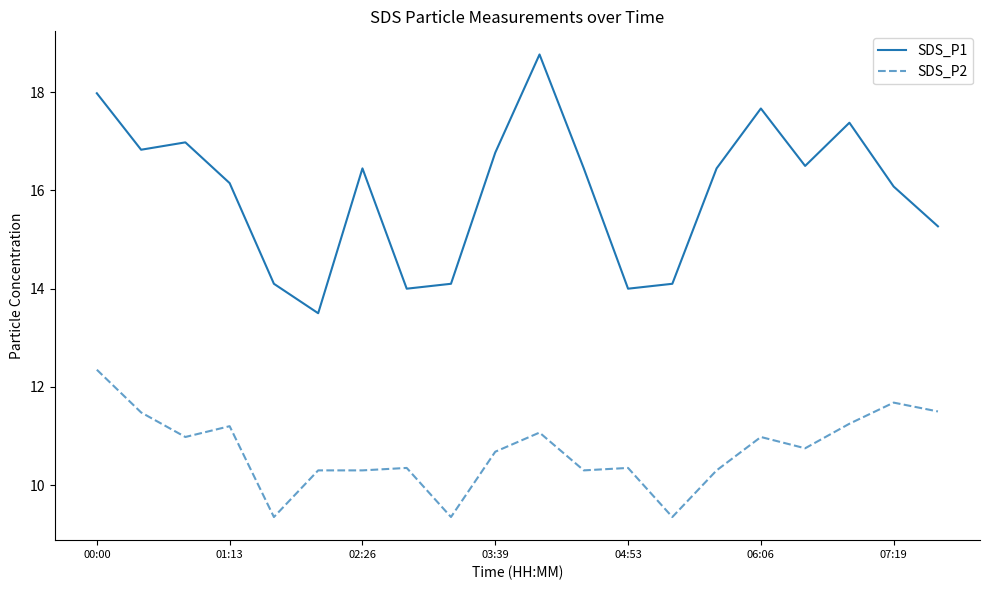

How many interior local valleys does the SDS_P1 series have?

5